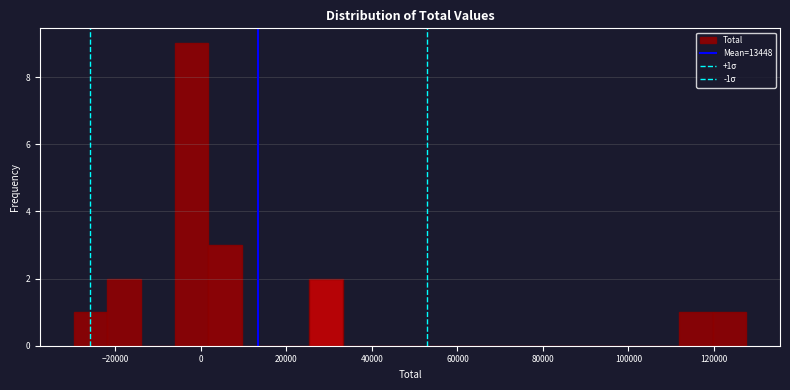

Read against the x-axis, roughly where is the centre of the tallest bar?

-2000